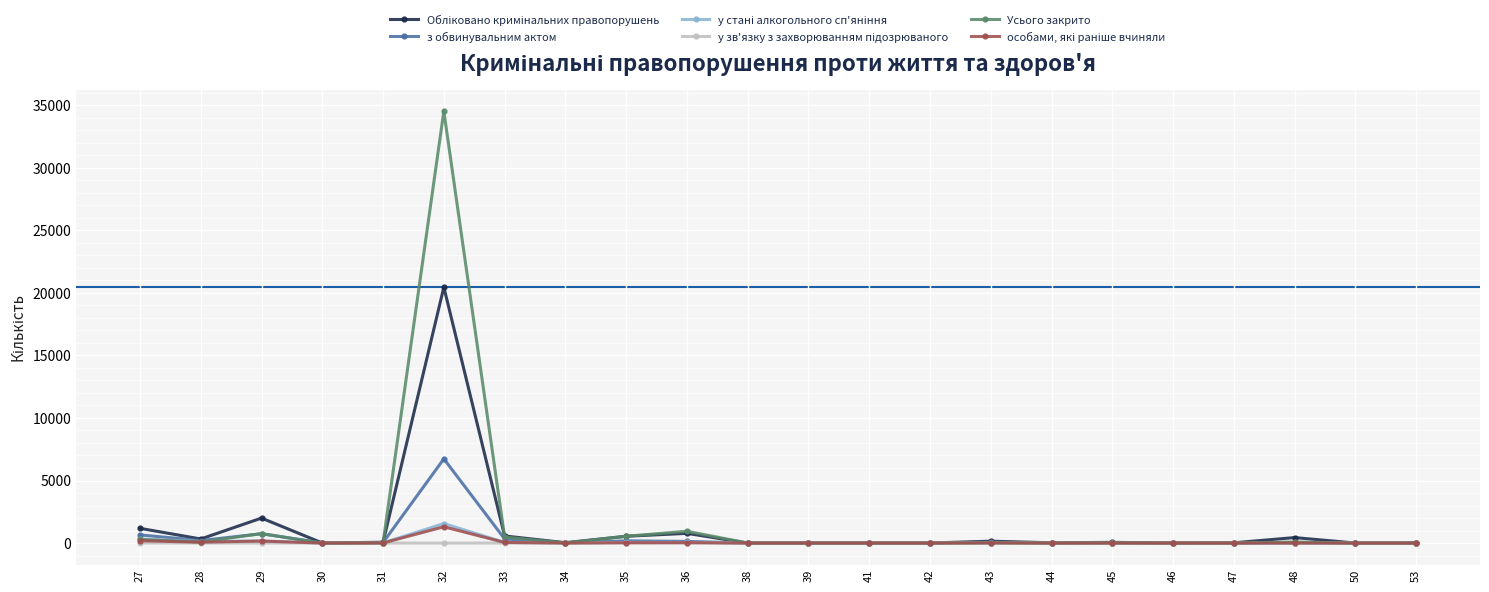

What is the value of the з обвинувальним актом point at the 15th from the left?

67